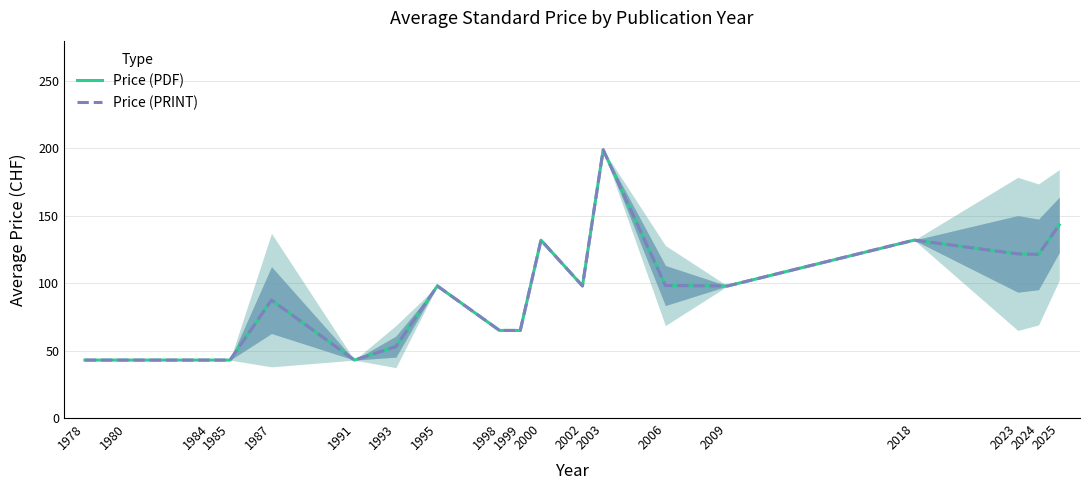

Where does the Price (PDF) series first go above 98?

2000